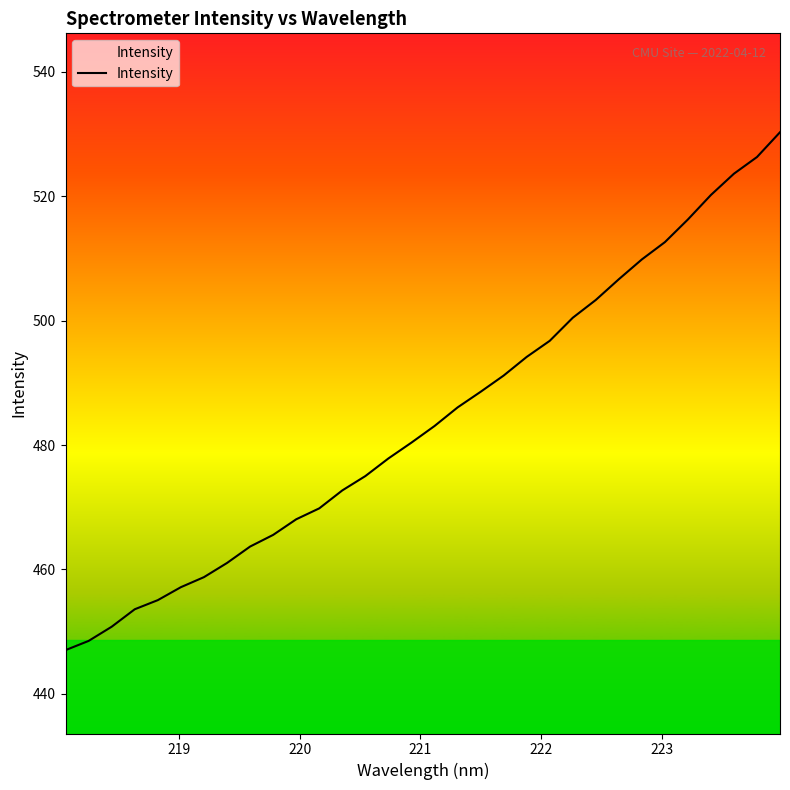

What is the greatest value displayed?

530.3